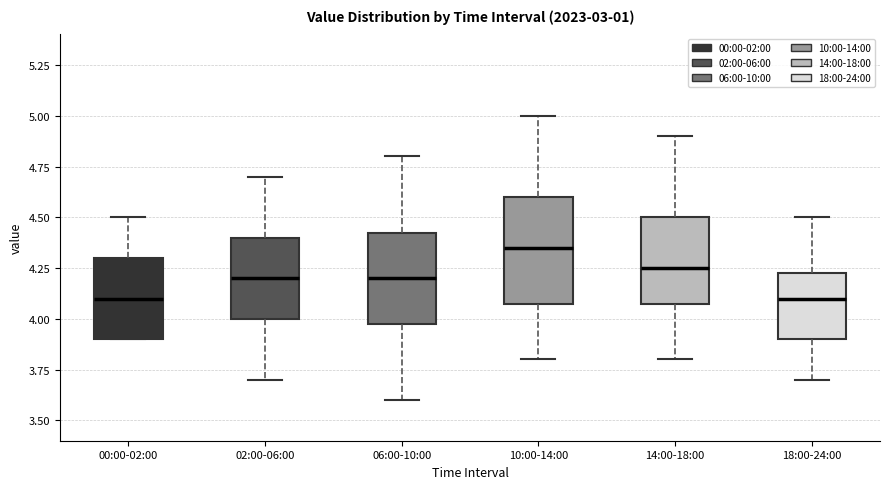

Where does the median line of the box for 02:00-06:00 sit on the y-axis? The values are not printed on the chart, so give them approximately, as read against the axis.

4.20